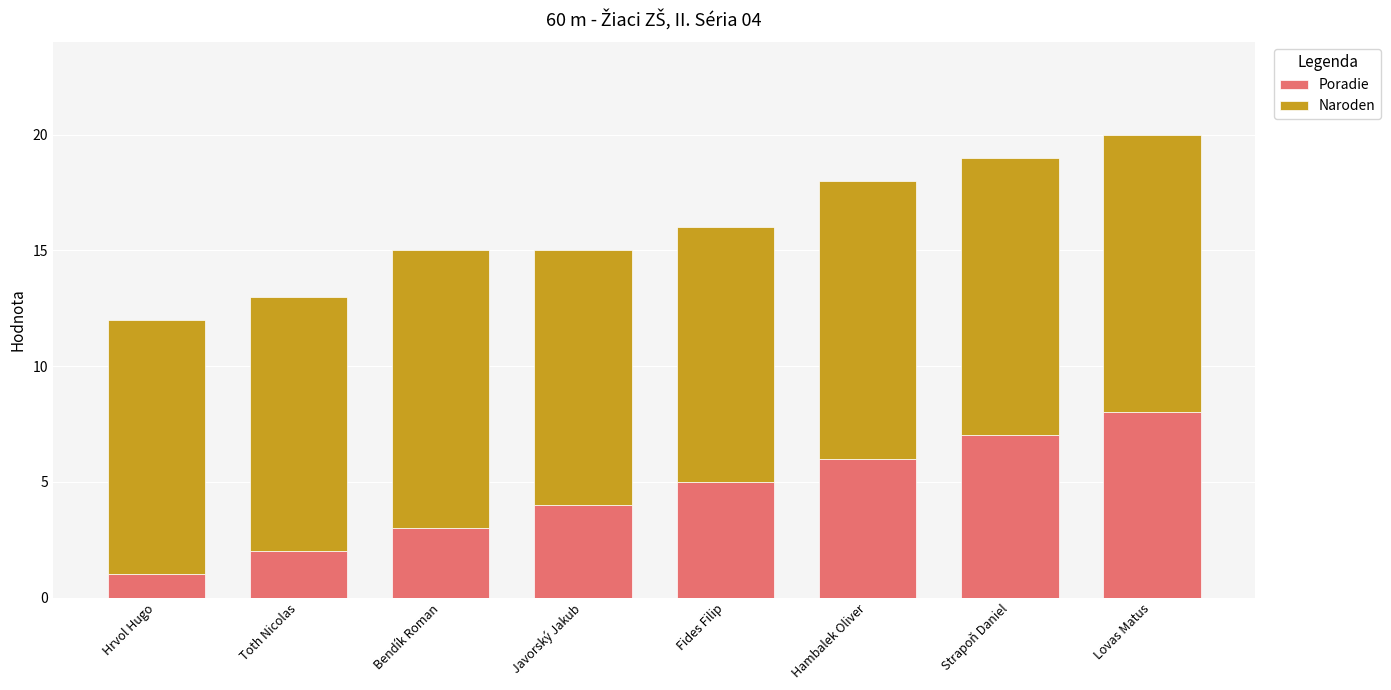

Does the chart contain stacked bars?

Yes